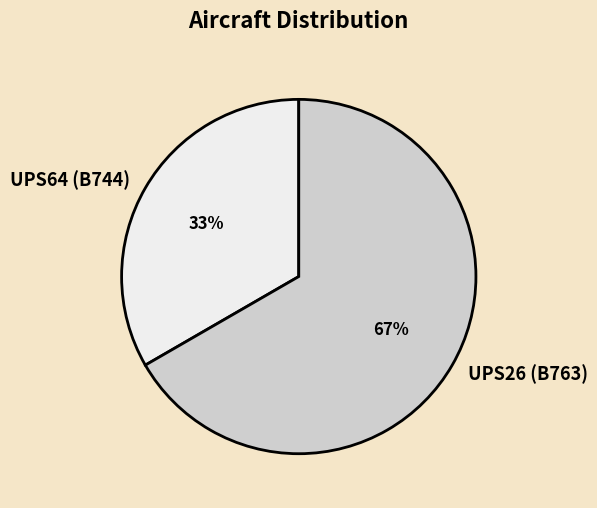

Rank the categories by value from highest to lowest.

UPS26, UPS64